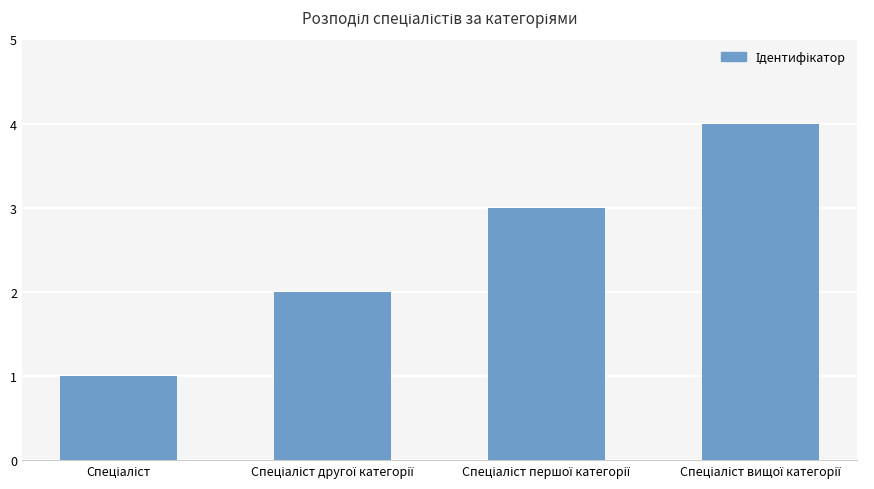

What is the maximum value shown in the chart?

4